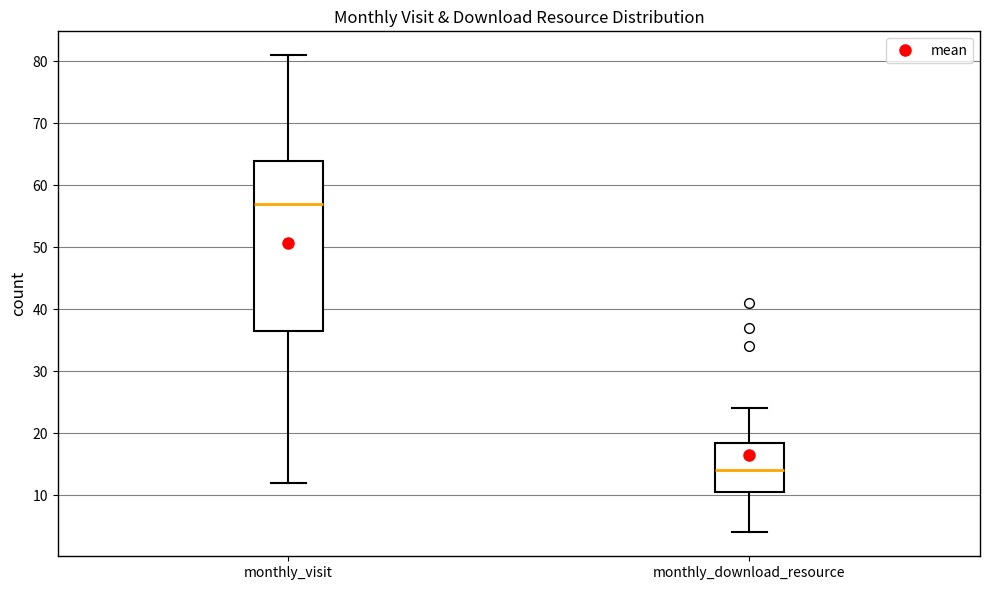

Which box has the highest median line?

monthly_visit